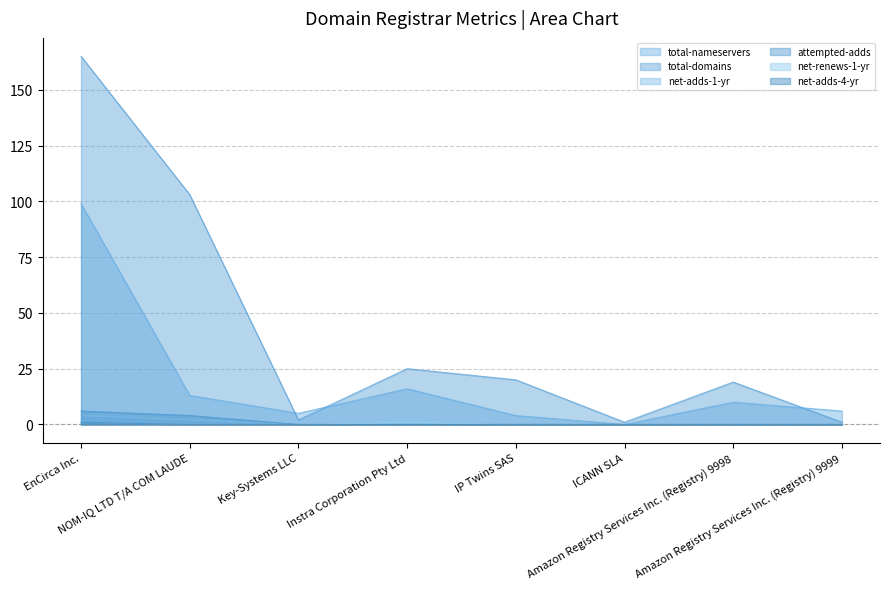

The value of total-nameservers at Instra Corporation Pty Ltd is 4. True or false?

False